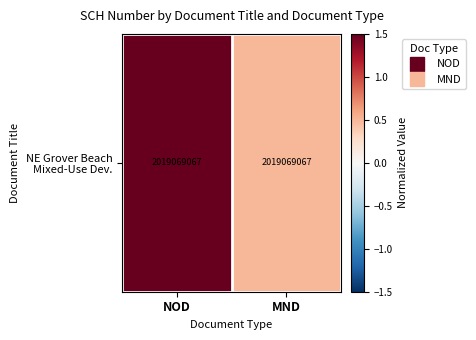

What is the sum of all values?

2.0